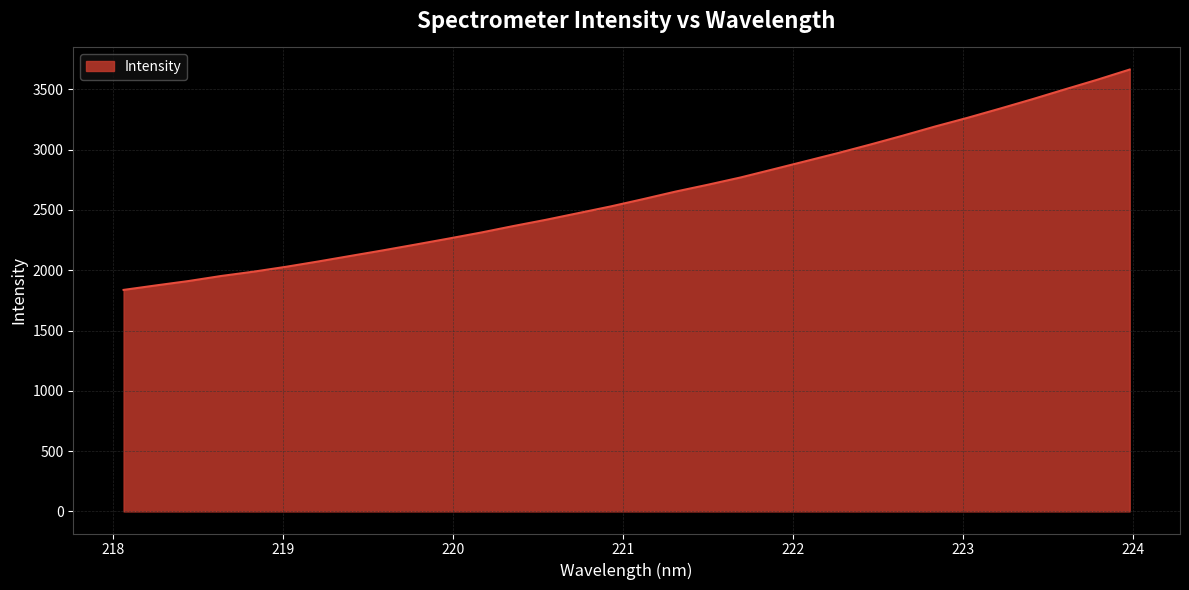

True or false: there are more than 0 points higher than both neighbors.

False